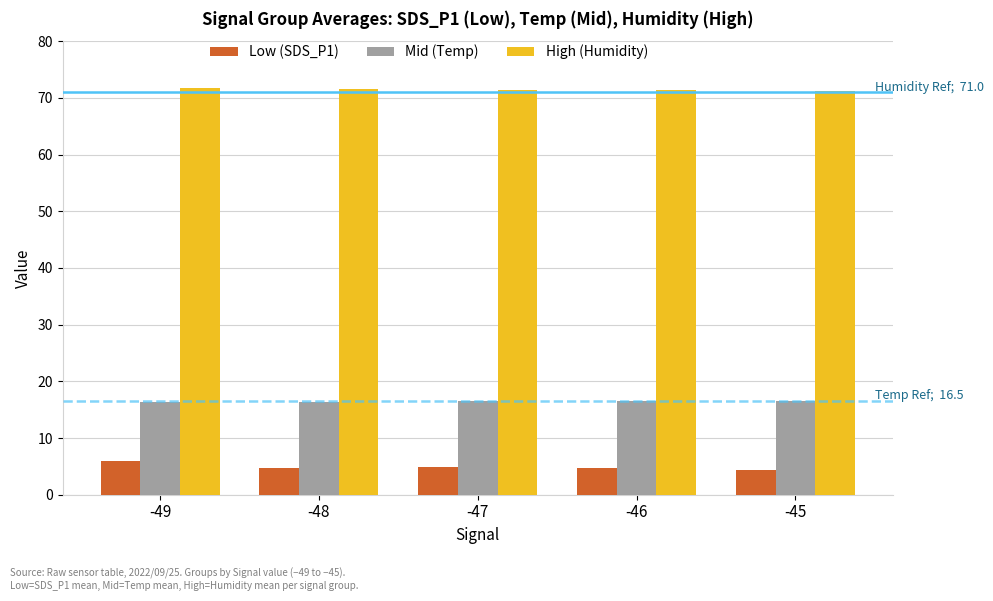

Count the number of categories in the chart.

5